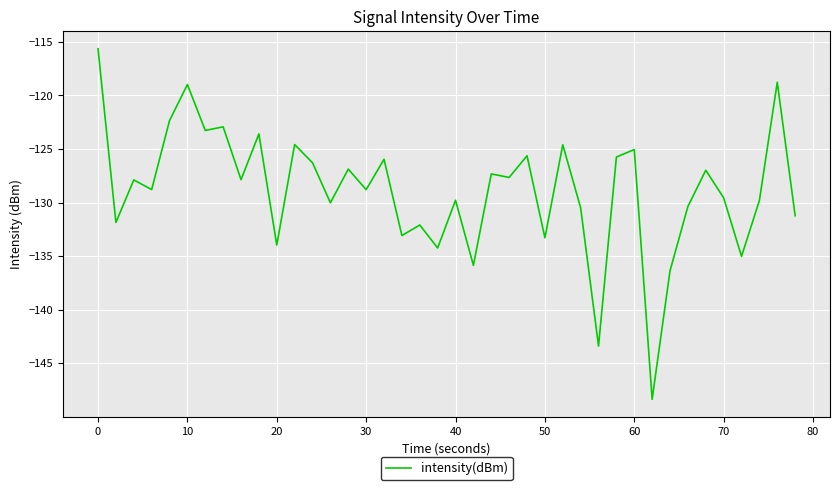

What is the difference between the maximum and minimum values?

32.7